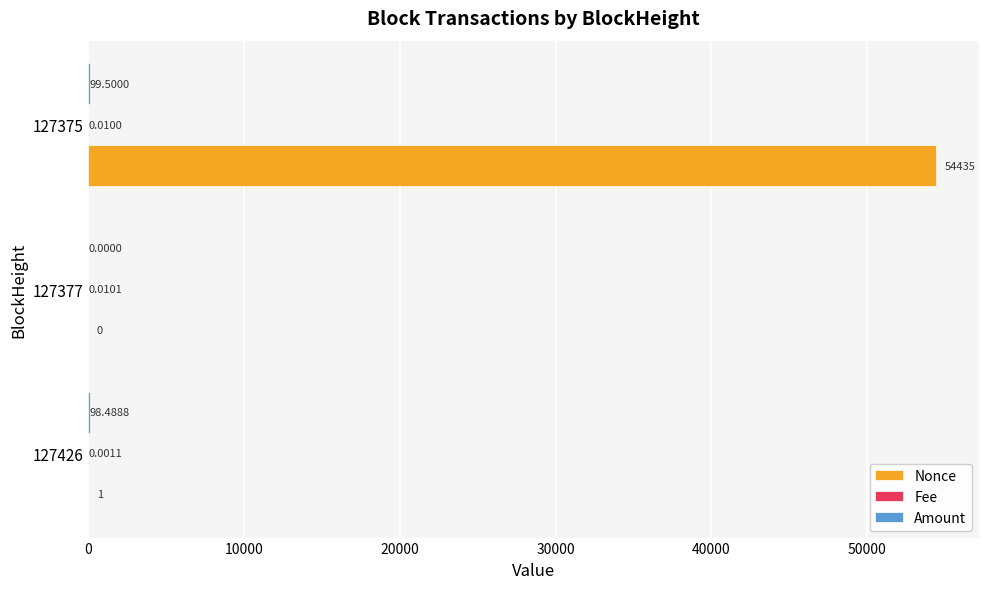

Which series has the largest total across all categories?

Nonce